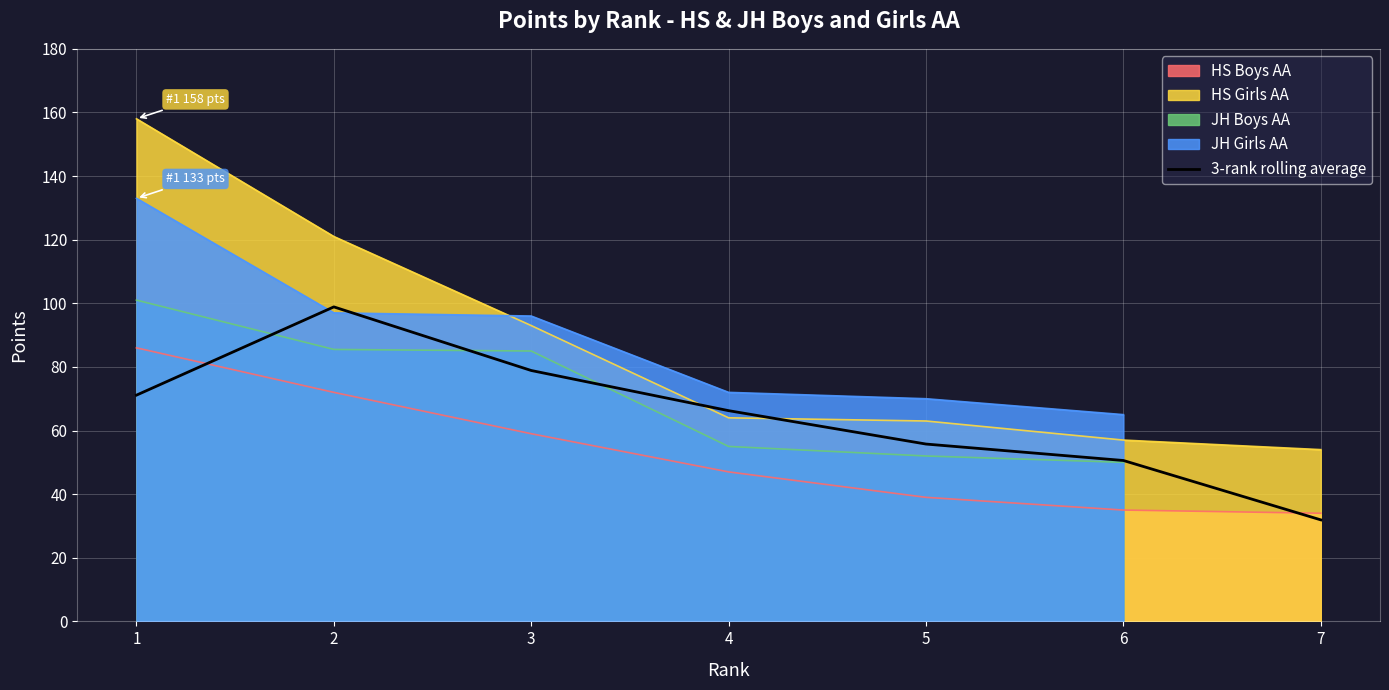

What is the smallest value displayed?

31.9